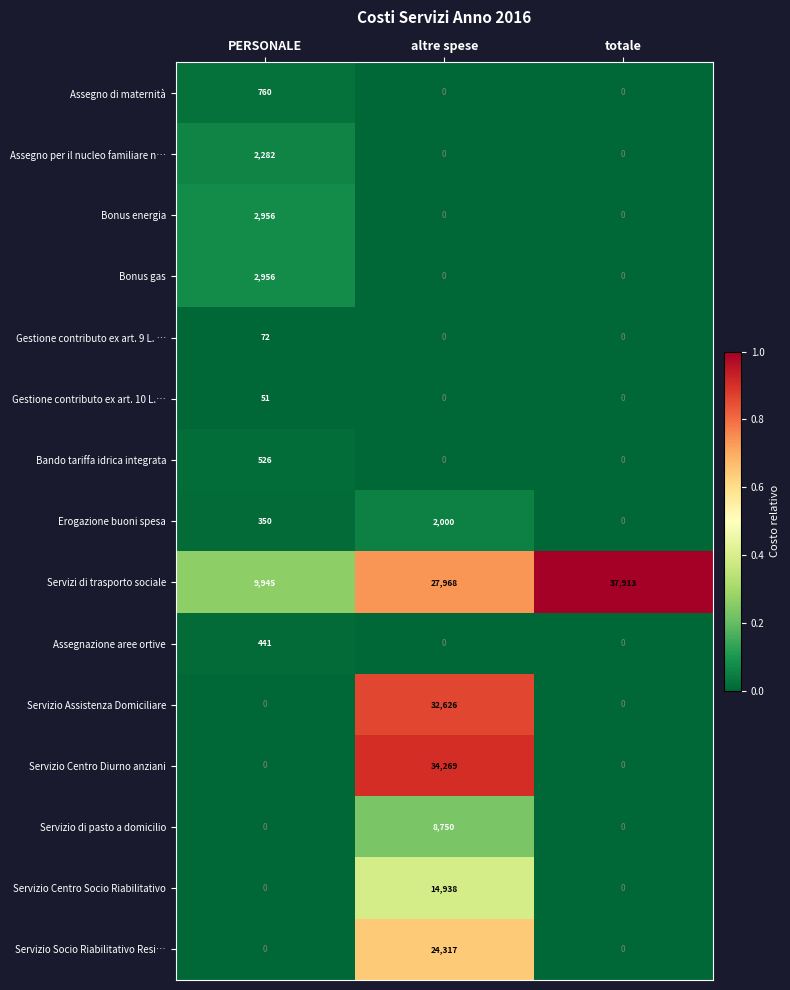

What is the maximum value shown in the chart?

37913